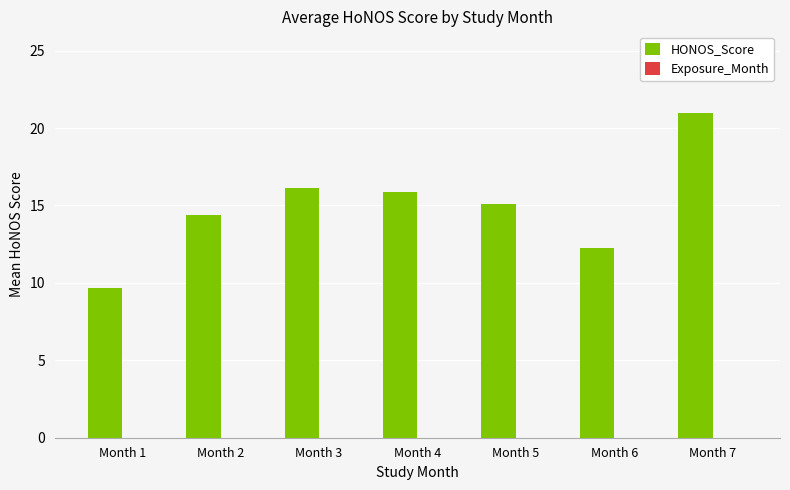

Does the chart contain any negative values?

No